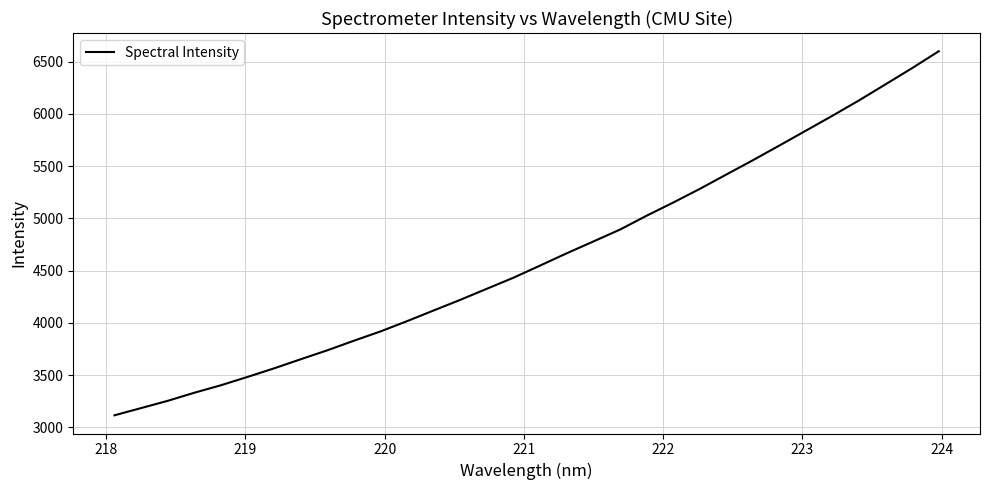

What is the maximum value shown in the chart?

6598.7